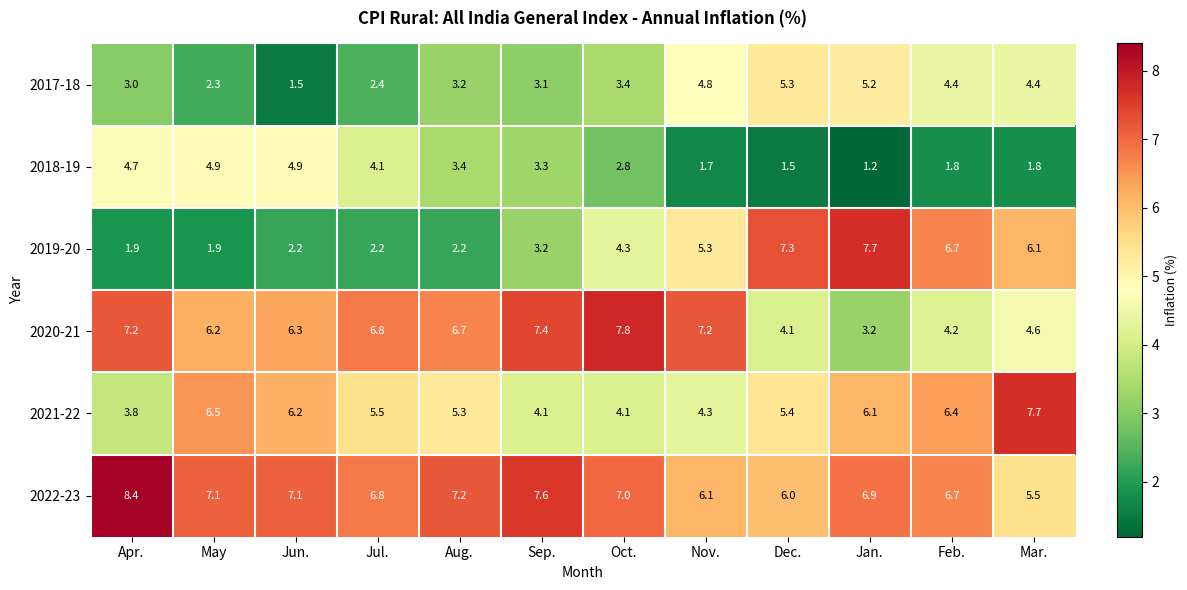

What is the minimum value for 2022-23?

5.5